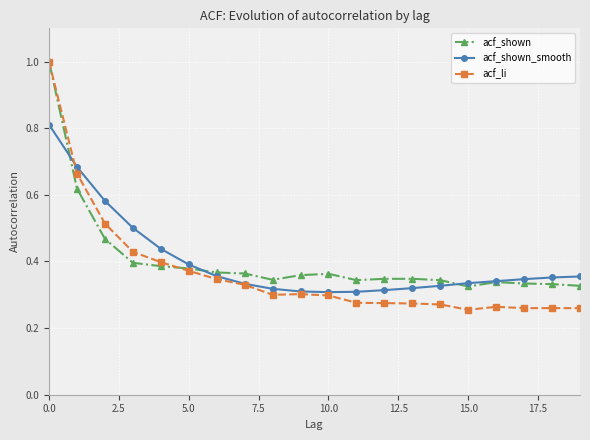

What is the maximum value shown in the chart?

1.0